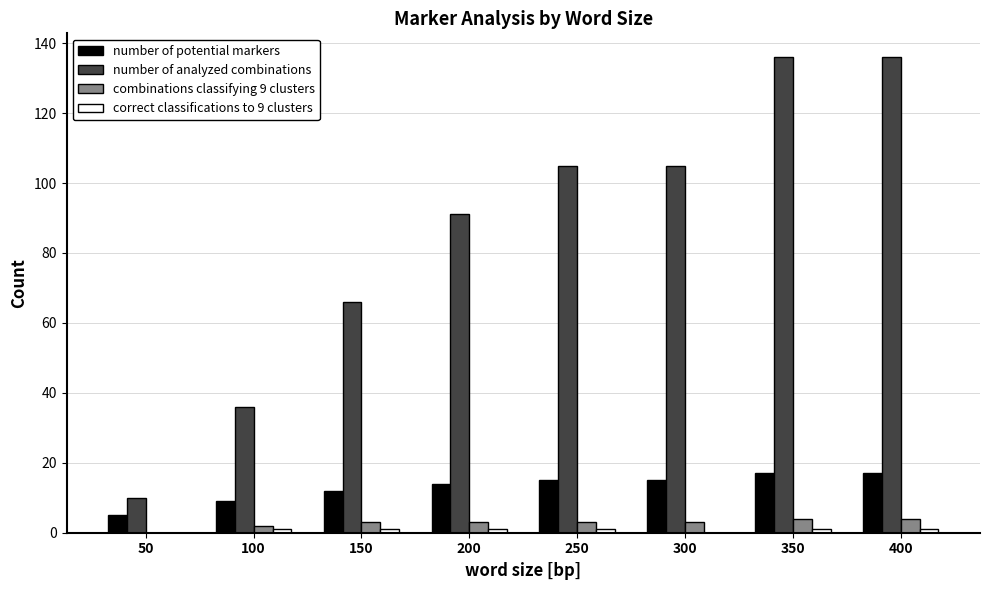

True or false: number of potential markers has a value of 9 at 100.

True